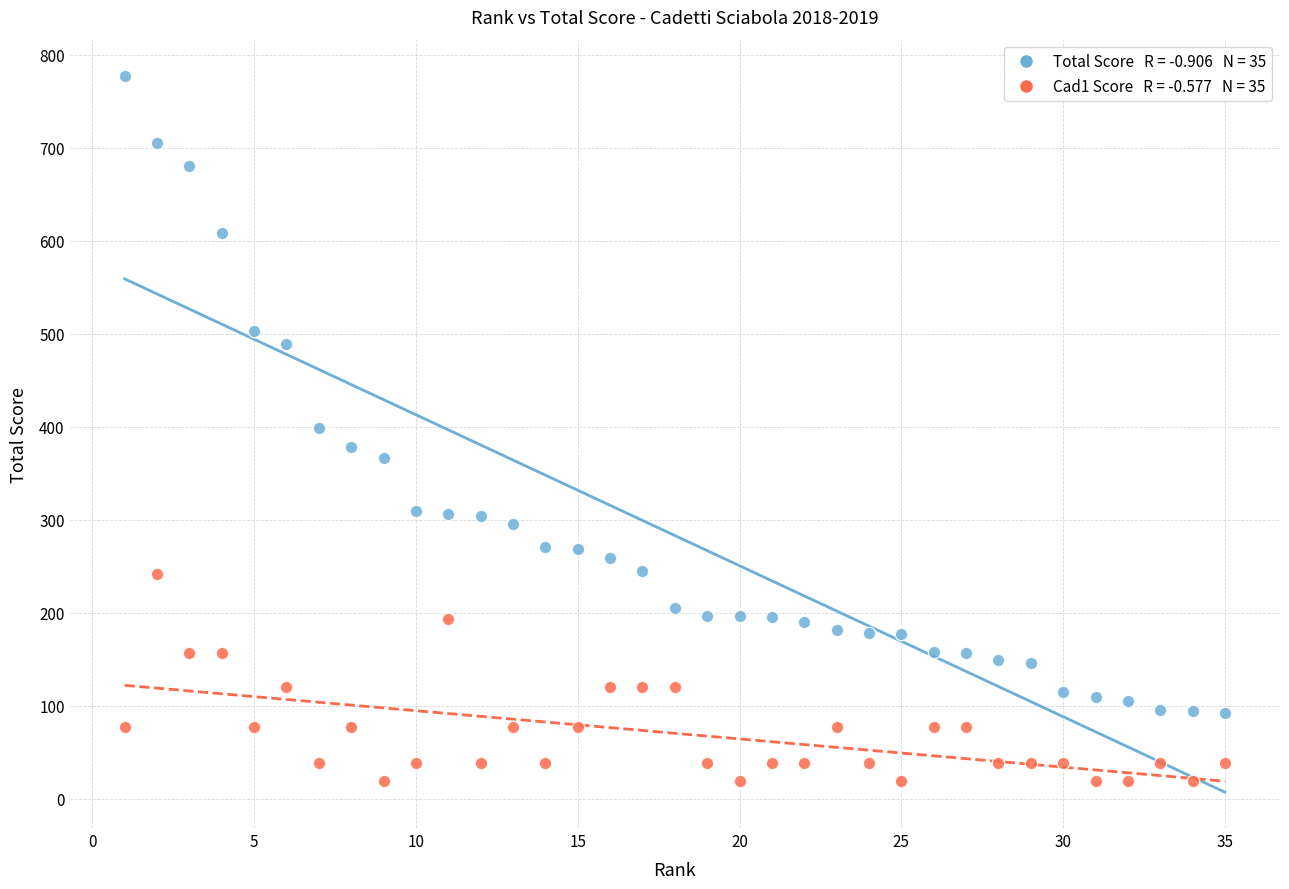

Across all data points, what is the range of Y values (max minus min)?

758.3